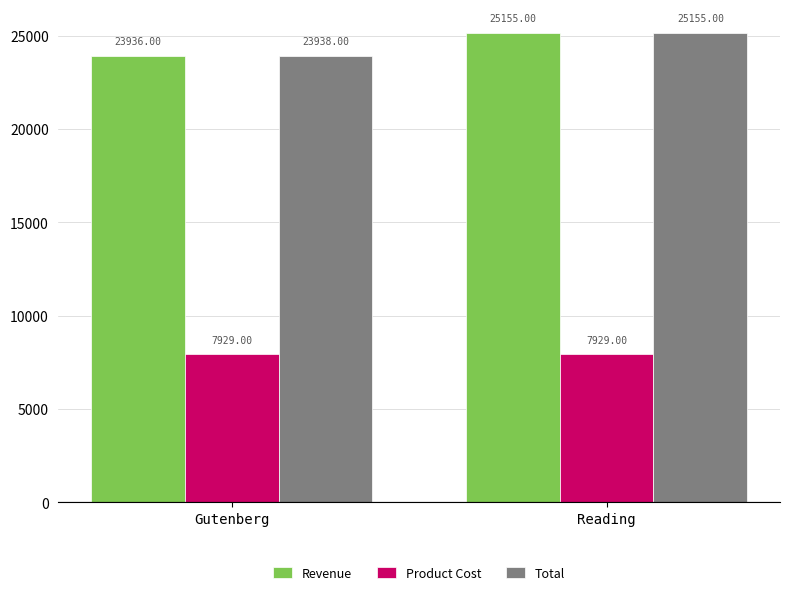

What is the label of the 1st bar from the right?

Reading